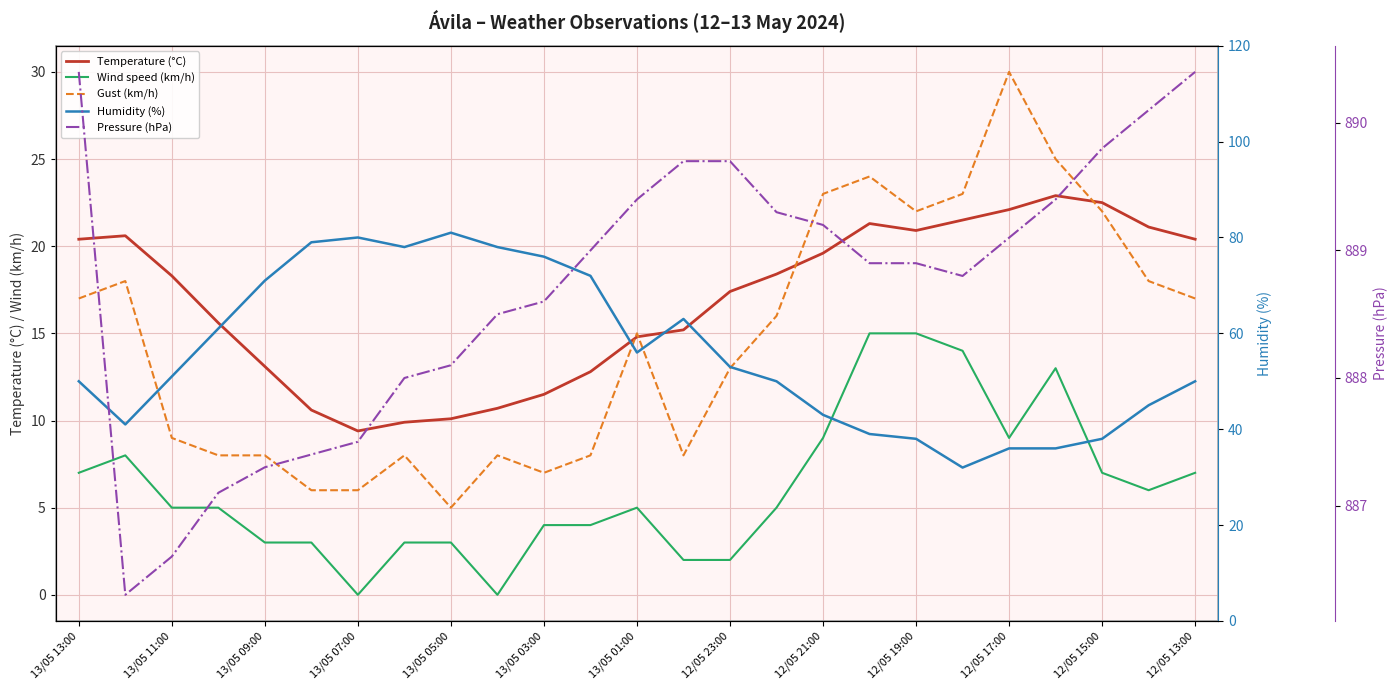

After their last crossing, which series has the higher values: Temperature (°C) or Gust (km/h)?

Temperature (°C)